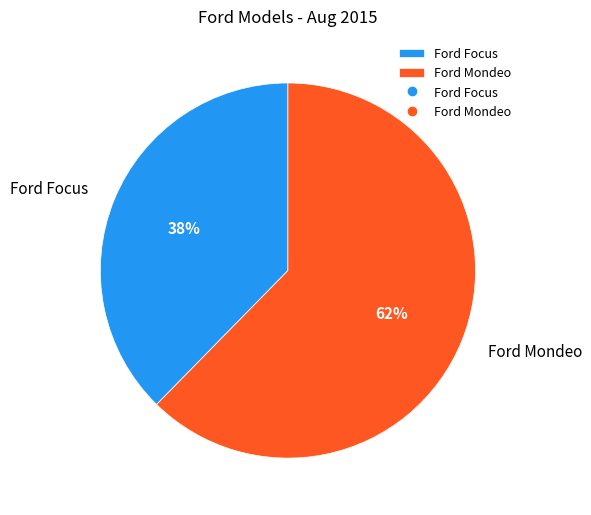

Rank the categories by value from highest to lowest.

Ford Mondeo, Ford Focus